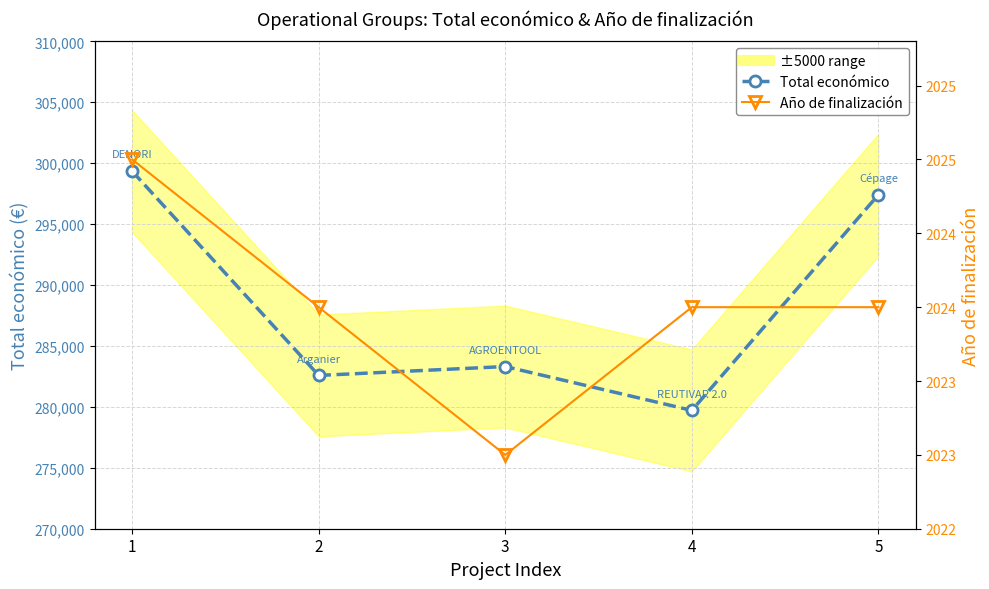

Rank the series at 4 from lowest to highest value.

Año de finalización, Total económico